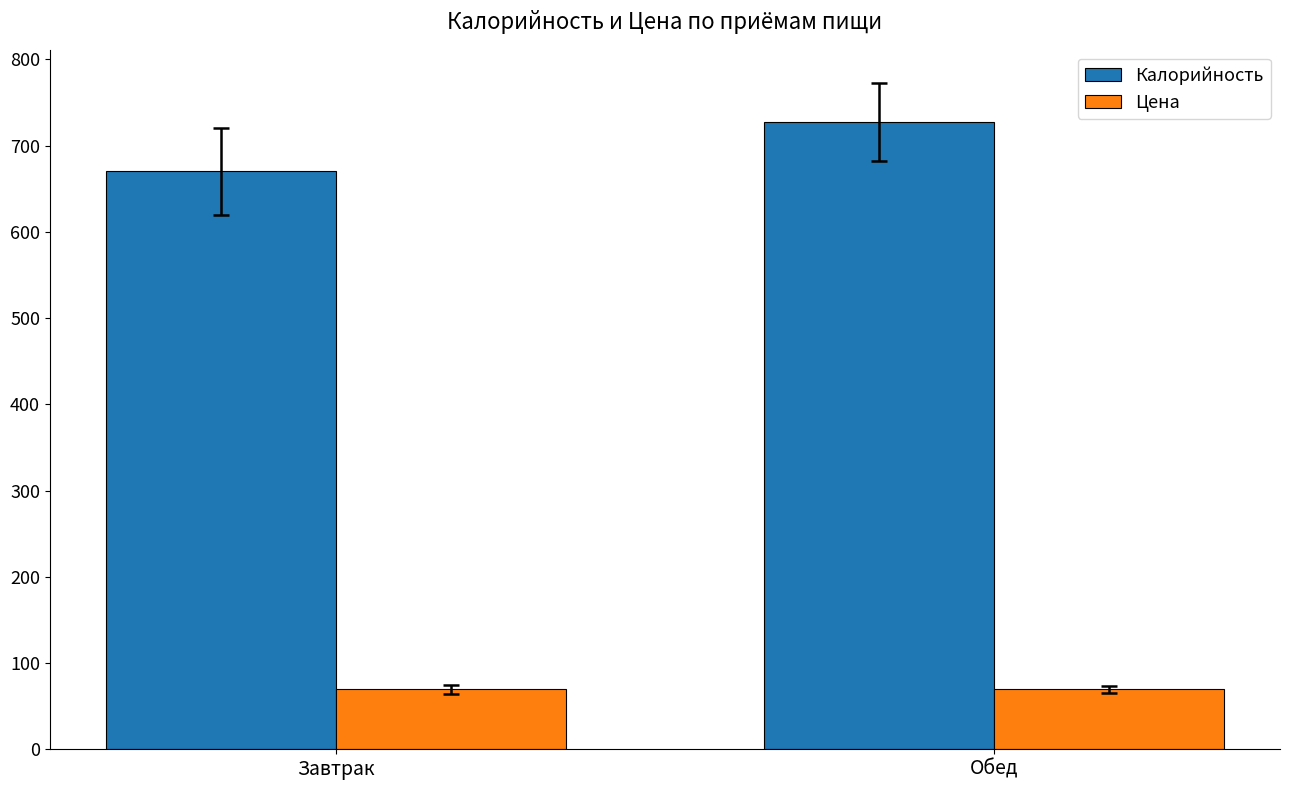

Between Завтрак and Обед, which series saw the biggest shift?

Калорийность